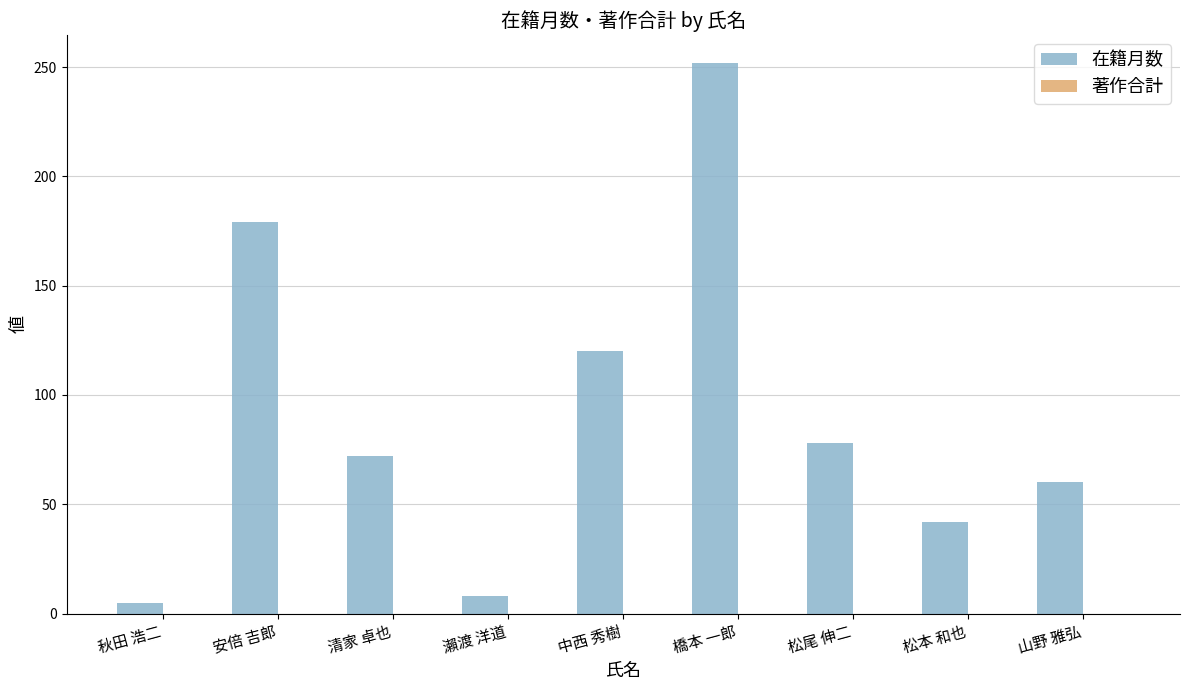

What is the label of the 1st bar from the right?

山野 雅弘